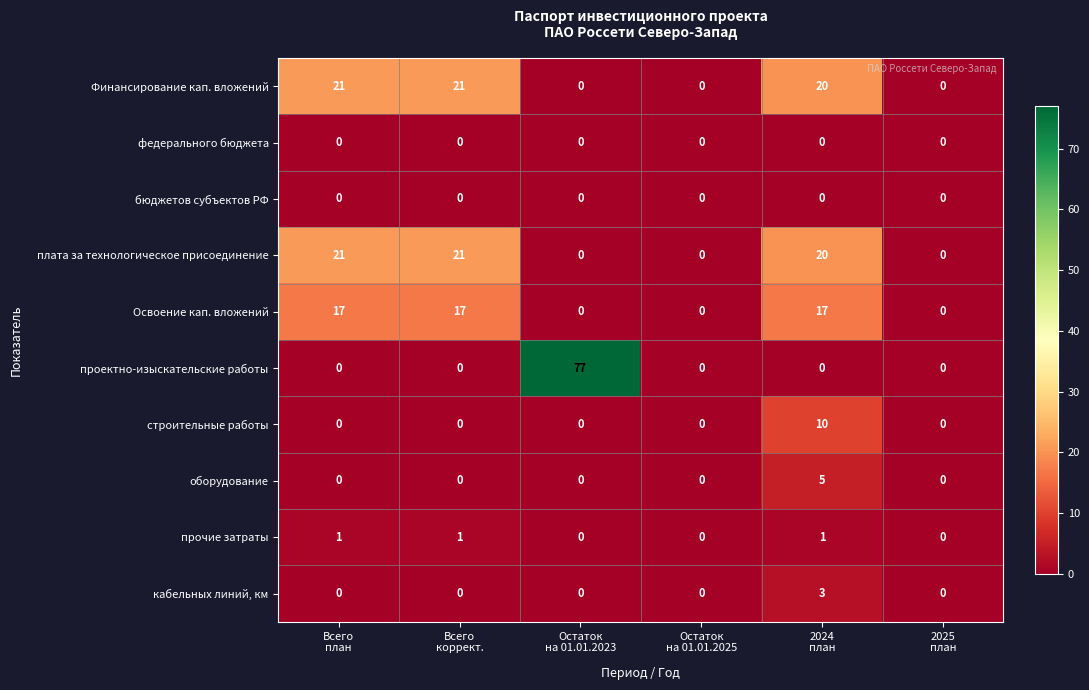

Which series has the widest spread of values?

проектно-изыскательские работы